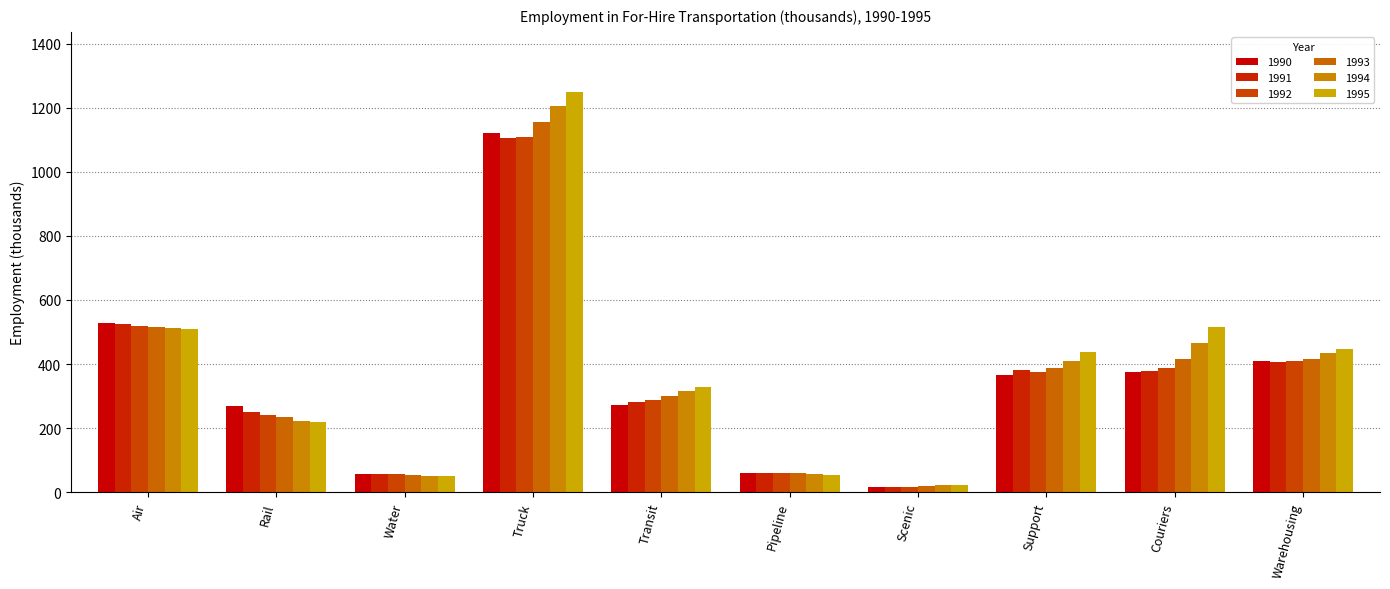

What position from the right is Scenic?

4